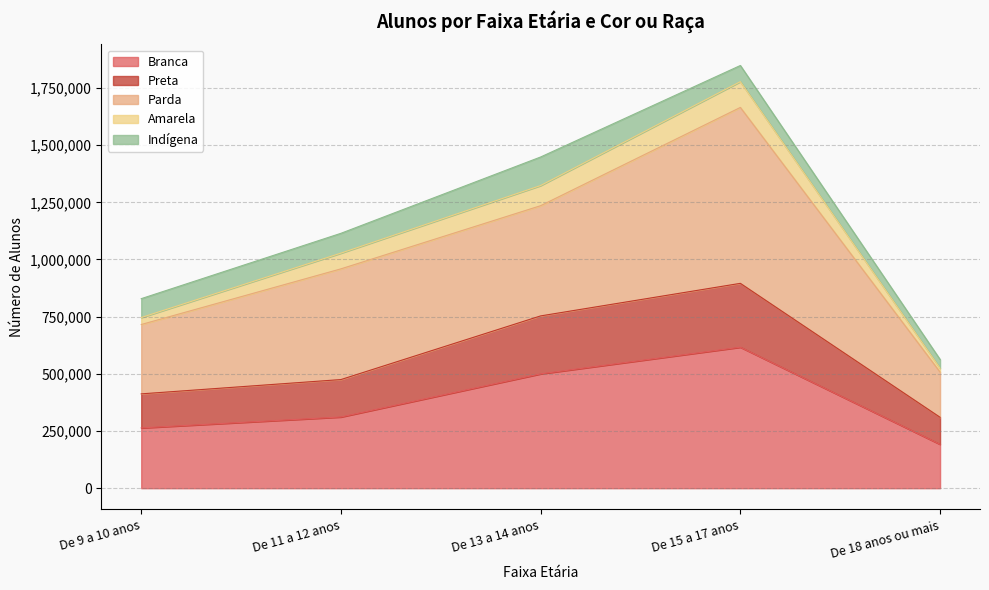

At which category is the sum across all series the highest?

De 15 a 17 anos